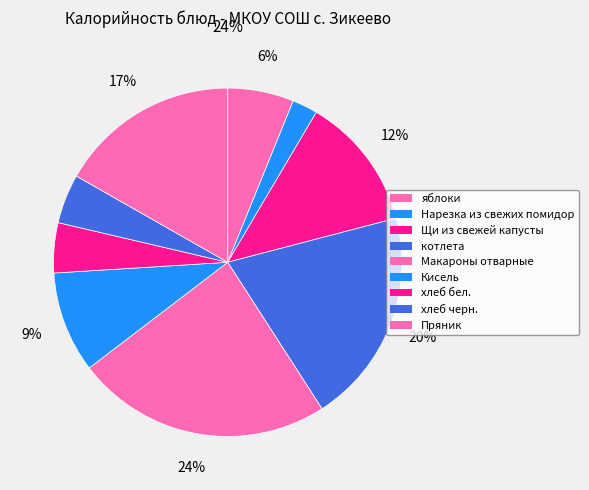

The котлета slice represents 27% of the pie. True or false?

False